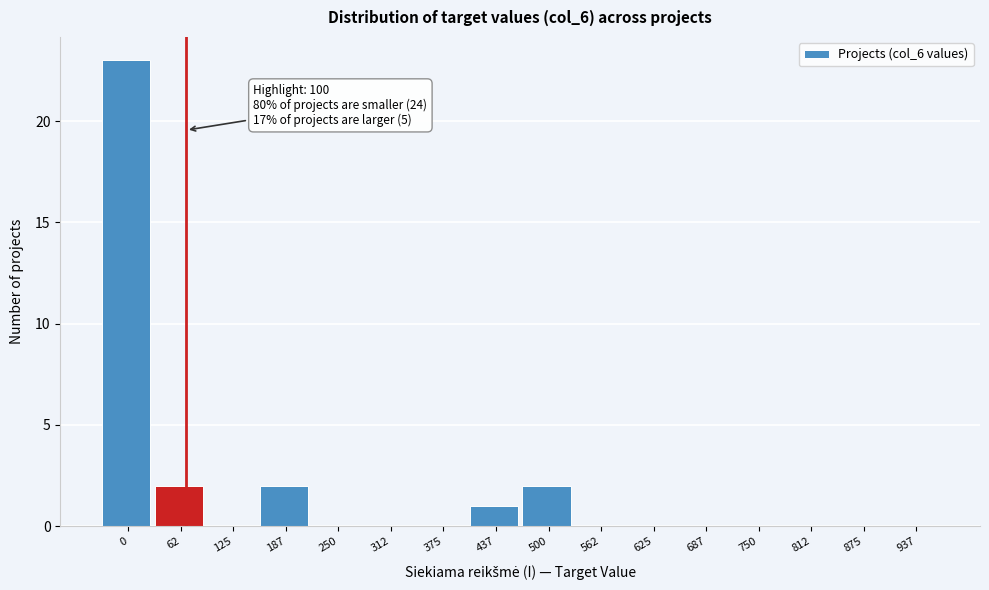

Reading right to left, what are all the values shown in this chart?

937=0	875=0	812=0	750=0	687=0	625=0	562=0	500=2	437=1	375=0	312=0	250=0	187=2	125=0	62=2	0=23